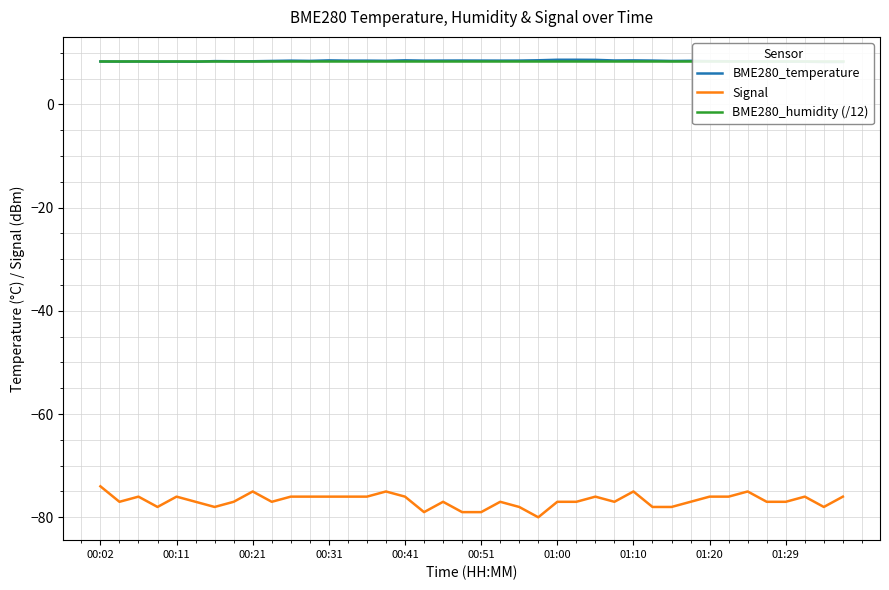

What is the lowest value of the Signal series?

-80